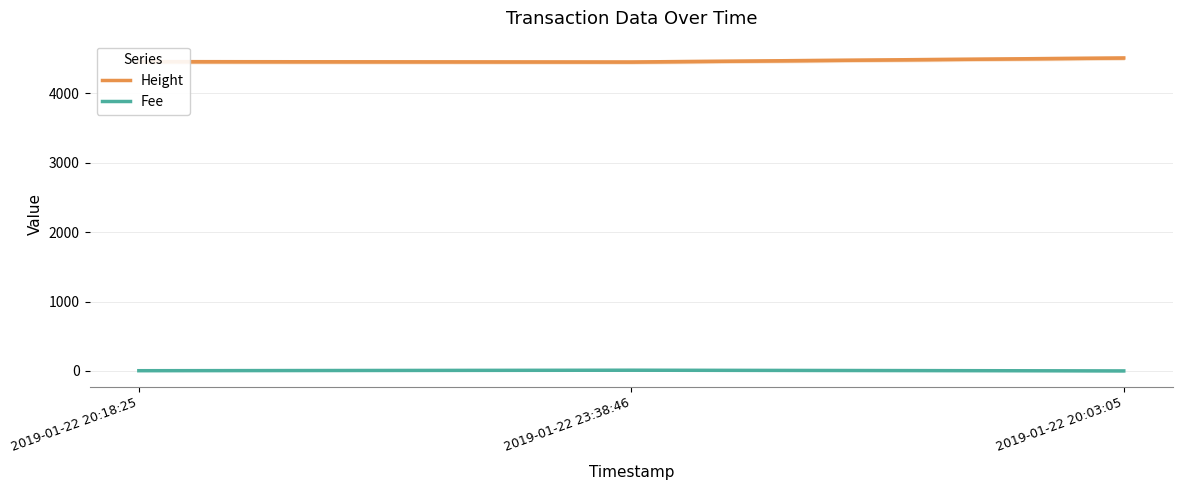

What is the sum of all Height values?

13416.0